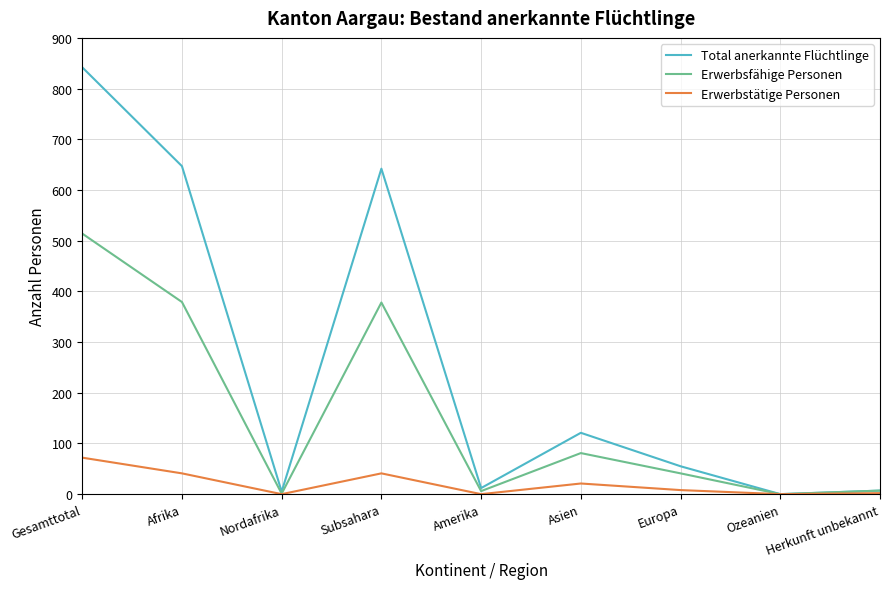

What is the maximum value for Erwerbsfähige Personen?

514